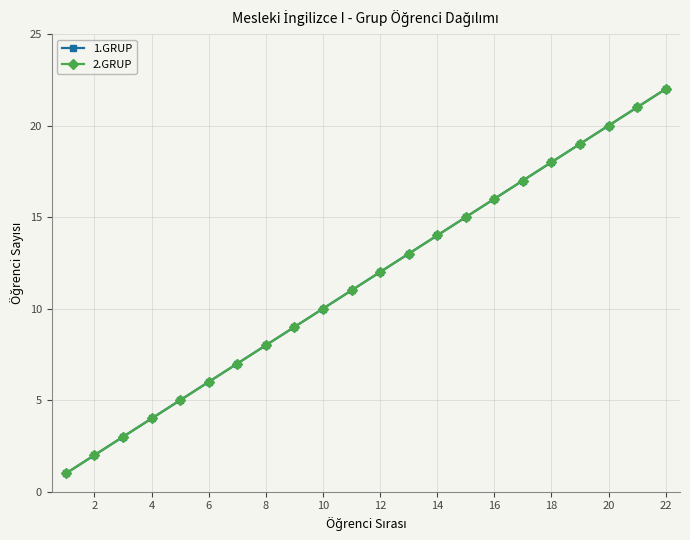

Does the chart have visible grid lines?

Yes